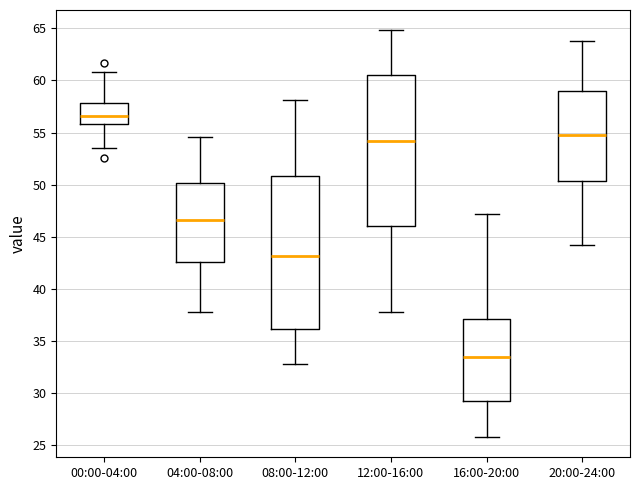

Reading left to right, read every box against the y-axis: the position of its median line, the range the box covers, and the ends of its whiskers. The values are not printed on the chart, so give them approximately, as read against the axis.

00:00-04:00: median 56.5, box 56.0 to 58.0, whiskers 53.5 to 61.0
04:00-08:00: median 46.5, box 42.5 to 50.0, whiskers 38.0 to 54.5
08:00-12:00: median 43.0, box 36.0 to 51.0, whiskers 33.0 to 58.0
12:00-16:00: median 54.0, box 46.0 to 60.5, whiskers 38.0 to 65.0
16:00-20:00: median 33.5, box 29.0 to 37.0, whiskers 26.0 to 47.0
20:00-24:00: median 55.0, box 50.5 to 59.0, whiskers 44.0 to 64.0